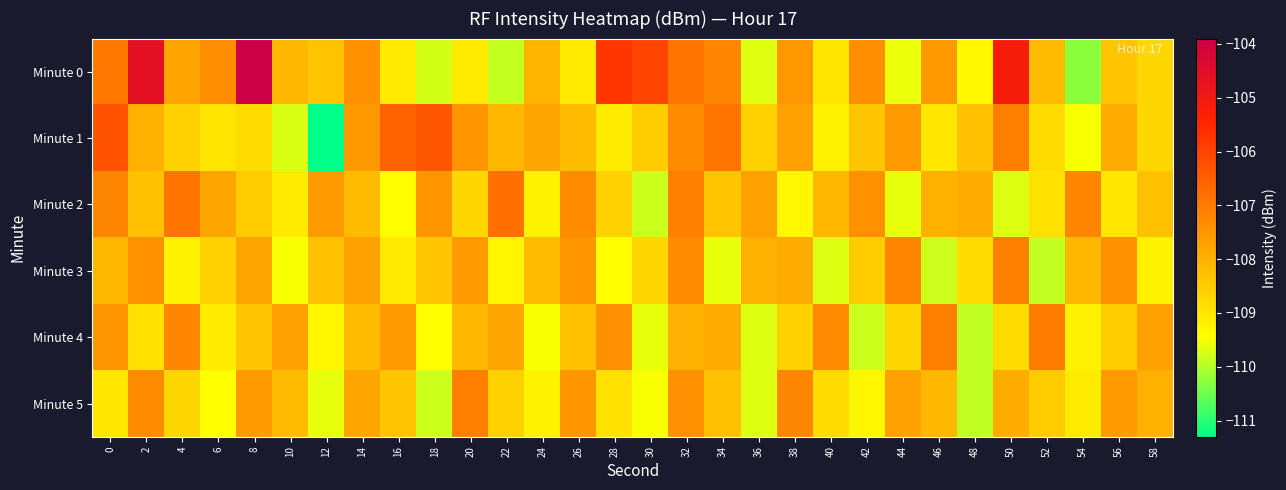

How many categories are shown in the chart?

30